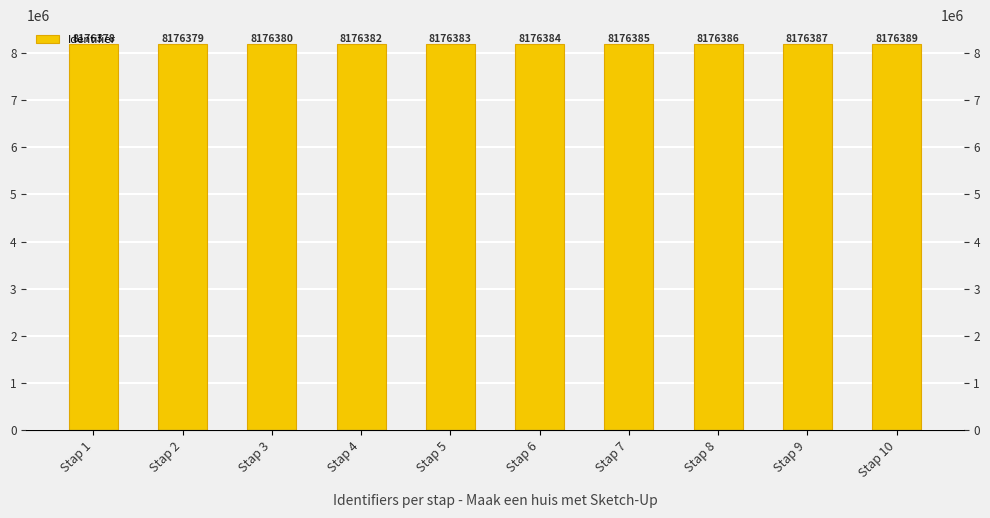

How many bars are there in total?

10